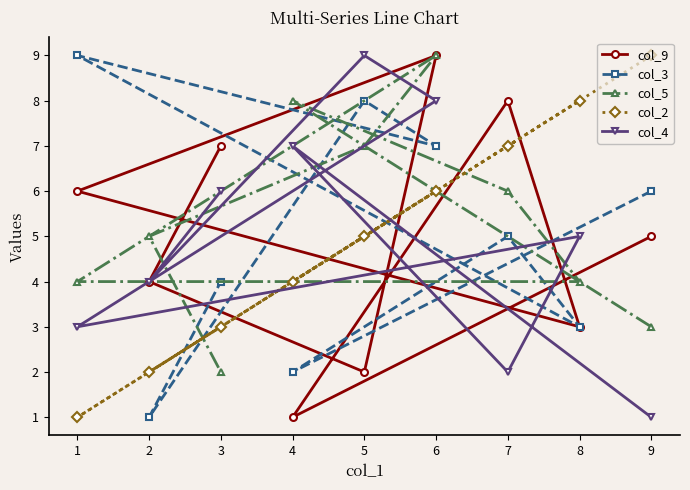

At how many categories does at least one series exceed 3?

9